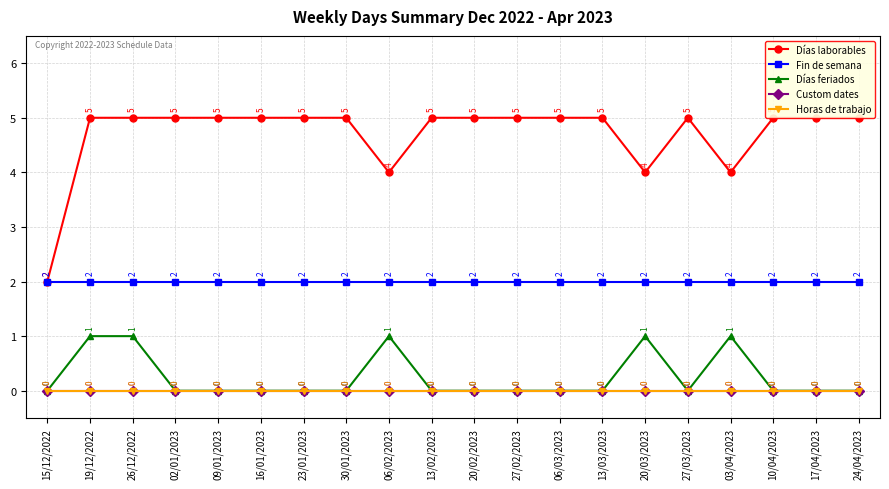

Which has a higher value, 27/02/2023 or 27/03/2023?

27/02/2023